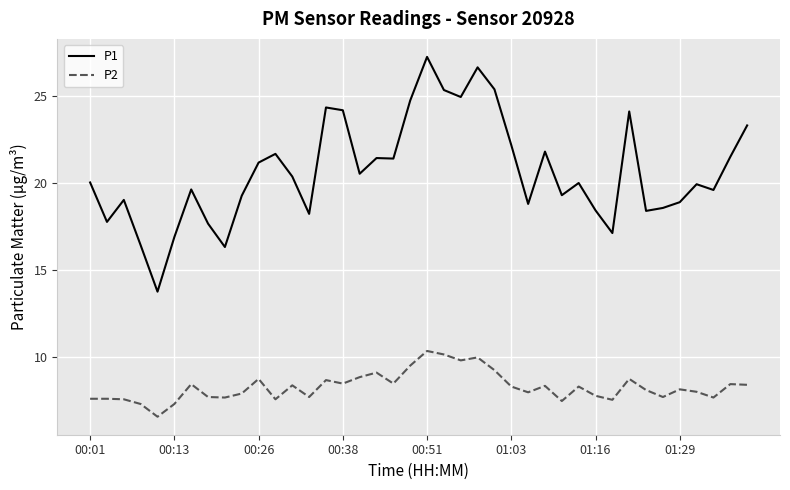

Which series has the largest total across all categories?

P1